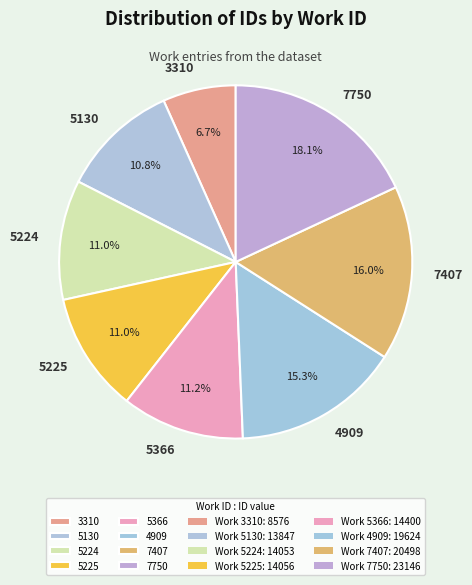

To the nearest percent, what percentage of the pie is 7407?

16%